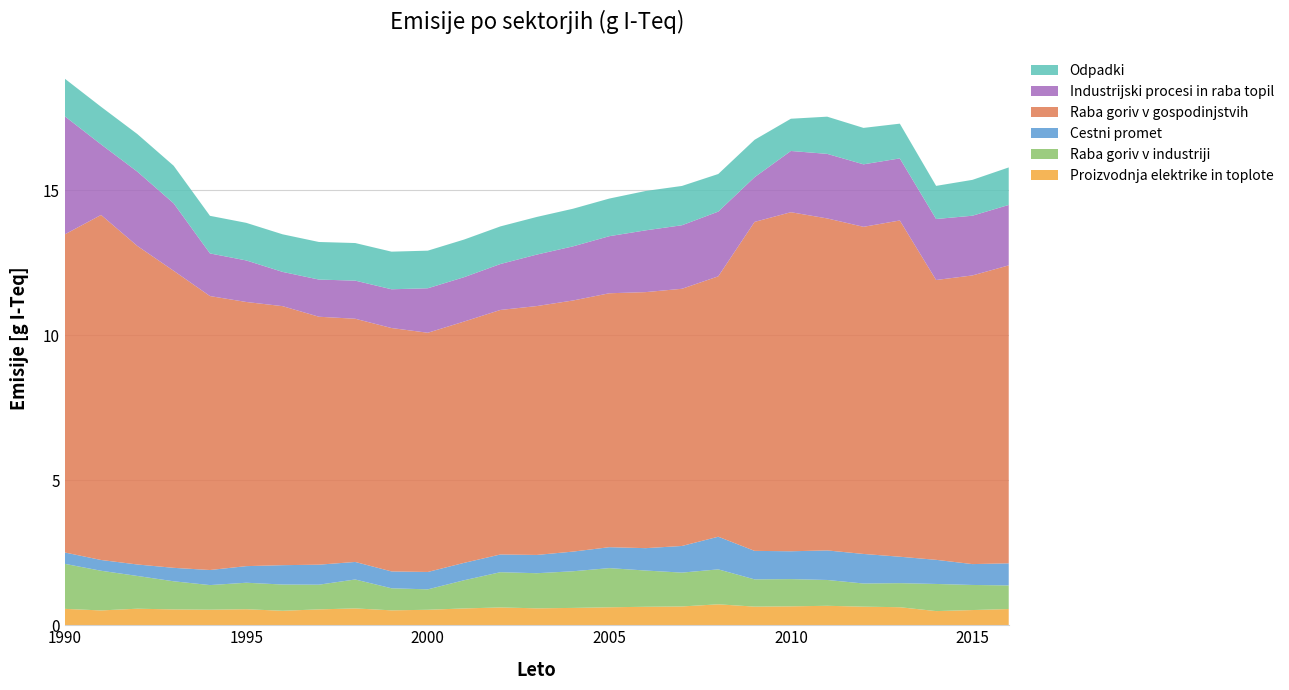

Reading right to left, transcribe all the data shown in this chart.

Proizvodnja elektrike in toplote: 0.6	0.5	0.5	0.6	0.6	0.7	0.7	0.6	0.7	0.6	0.6	0.6	0.6	0.6	0.6	0.6	0.5	0.5	0.6	0.5	0.5	0.6	0.5	0.5	0.6	0.5	0.6
Raba goriv v industriji: 0.8	0.9	0.9	0.8	0.8	0.9	0.9	0.9	1.2	1.2	1.3	1.4	1.3	1.2	1.2	1.0	0.7	0.8	1.0	0.9	0.9	0.9	0.8	1.0	1.1	1.4	1.6
Cestni promet: 0.8	0.7	0.8	0.9	1.0	1.0	1.0	1.0	1.1	0.9	0.8	0.7	0.7	0.6	0.6	0.6	0.6	0.6	0.6	0.7	0.7	0.6	0.5	0.5	0.4	0.4	0.4
Raba goriv v gospodinjstvih: 10.3	10.0	9.7	11.6	11.3	11.4	11.7	11.3	9.0	8.9	8.8	8.8	8.7	8.6	8.4	8.3	8.2	8.4	8.4	8.6	8.9	9.1	9.4	10.2	11.0	11.9	11.0
Industrijski procesi in raba topil: 2.1	2.1	2.1	2.1	2.2	2.2	2.1	1.5	2.2	2.2	2.1	2.0	1.9	1.8	1.6	1.5	1.5	1.3	1.3	1.3	1.2	1.4	1.5	2.3	2.6	2.4	4.1
Odpadki: 1.3	1.2	1.1	1.2	1.3	1.3	1.1	1.3	1.3	1.4	1.4	1.3	1.3	1.3	1.3	1.3	1.3	1.3	1.3	1.3	1.3	1.3	1.3	1.3	1.3	1.3	1.3